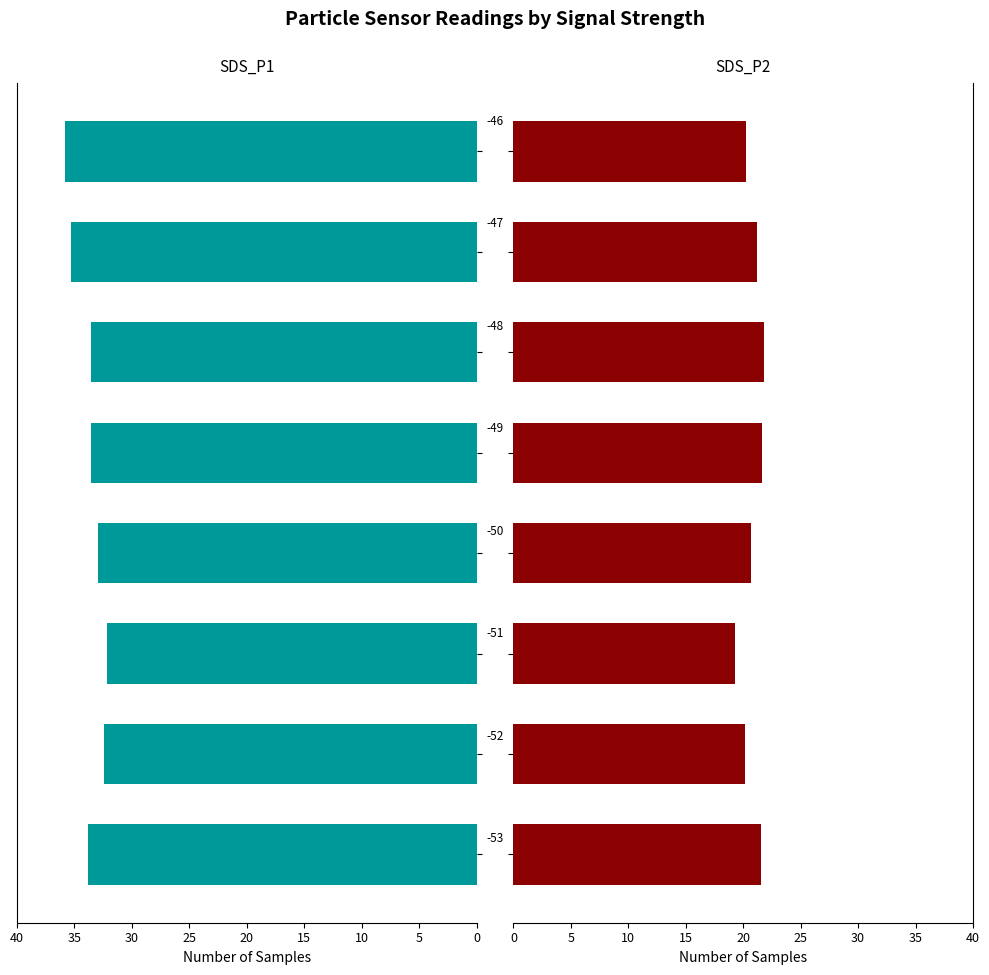

Reading left to right, list all the values displayed in this chart.

SDS_P1: 33.8	32.5	32.2	33.0	33.5	33.6	35.3	35.8
SDS_P2: 21.5	20.2	19.3	20.7	21.6	21.8	21.2	20.2